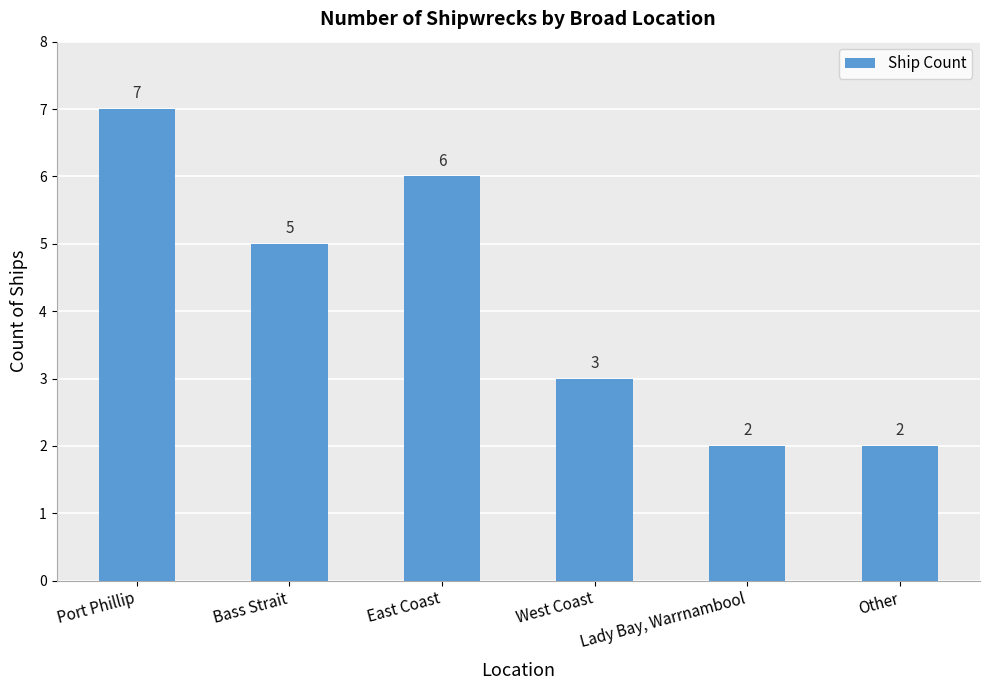

Reading left to right, what are all the values shown in this chart?

Port Phillip=7	Bass Strait=5	East Coast=6	West Coast=3	Lady Bay, Warrnambool=2	Other=2